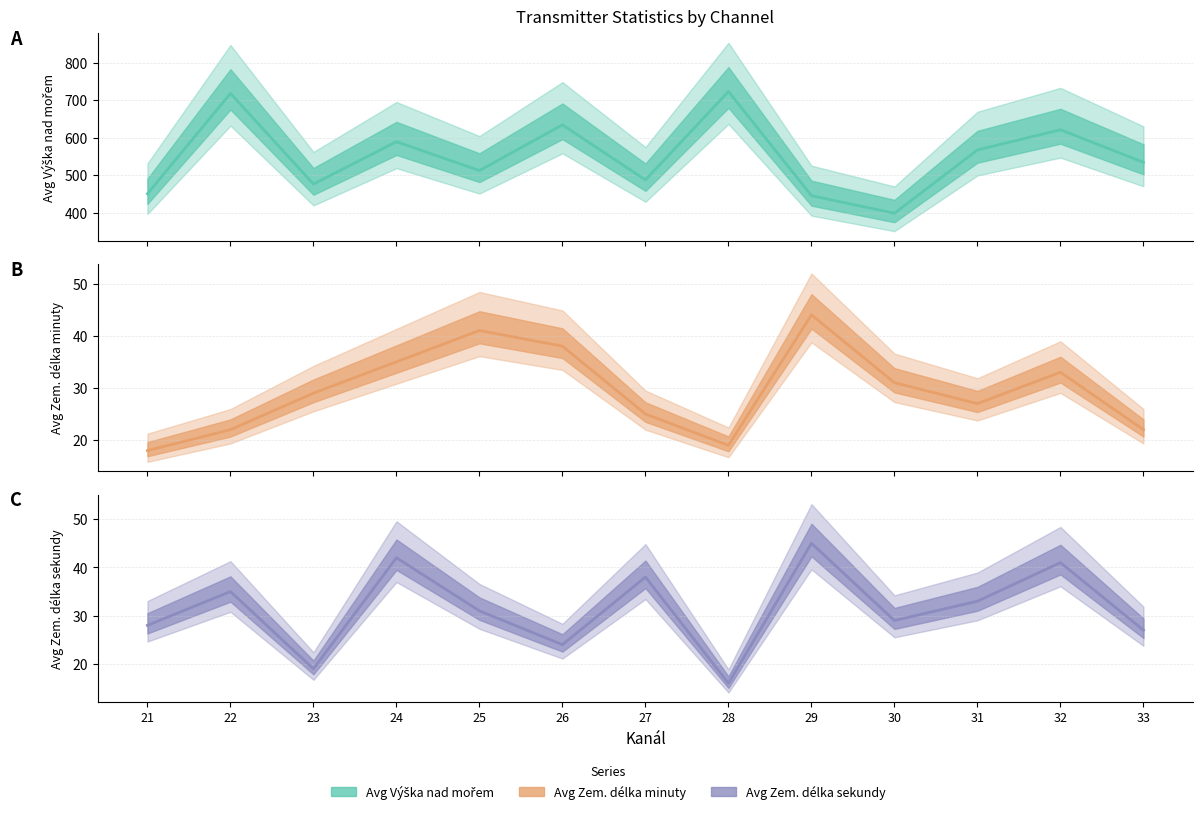

How many times do Avg Zem delka sekundy and Avg Zem delka minuty cross each other?

8